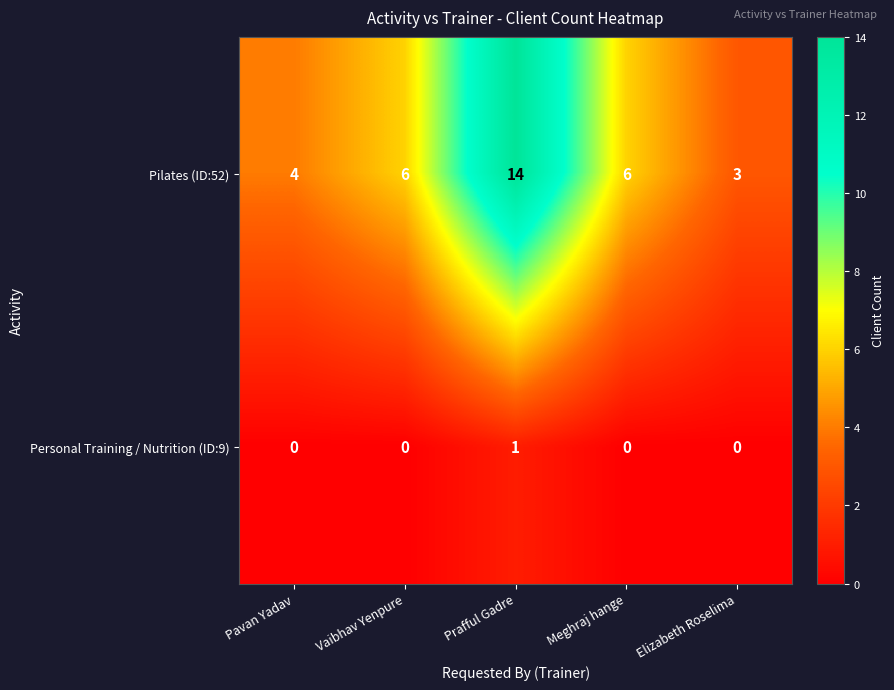

True or false: Personal Training / Nutrition (ID:9) has a value of -1 at Vaibhav Yenpure.

False